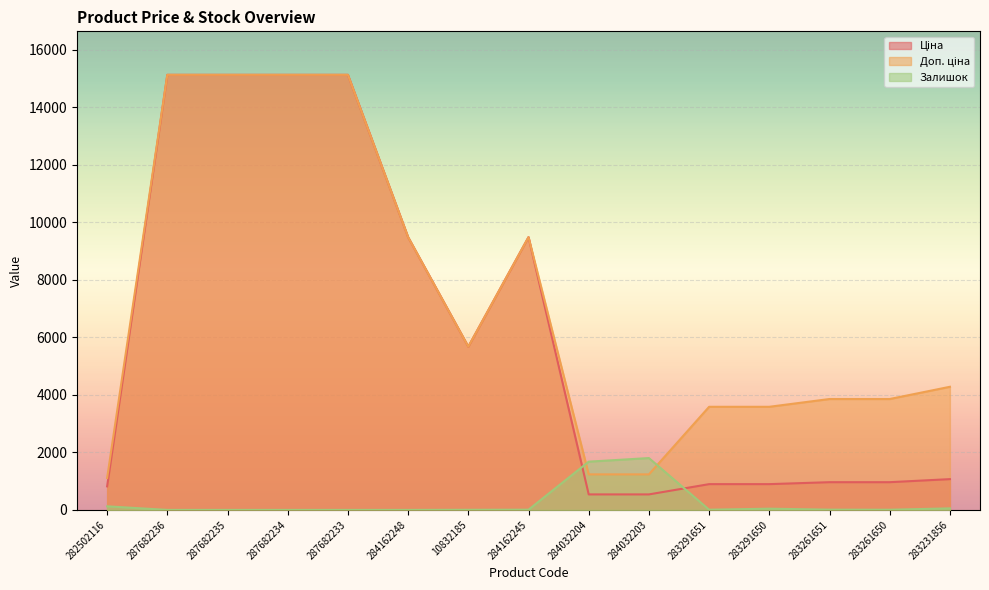

How many data points in Залишок are less than 7?

7